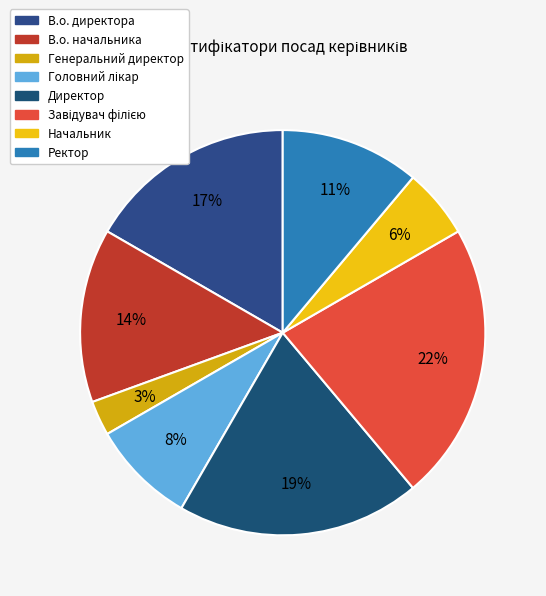

Count the number of slices in the pie.

8